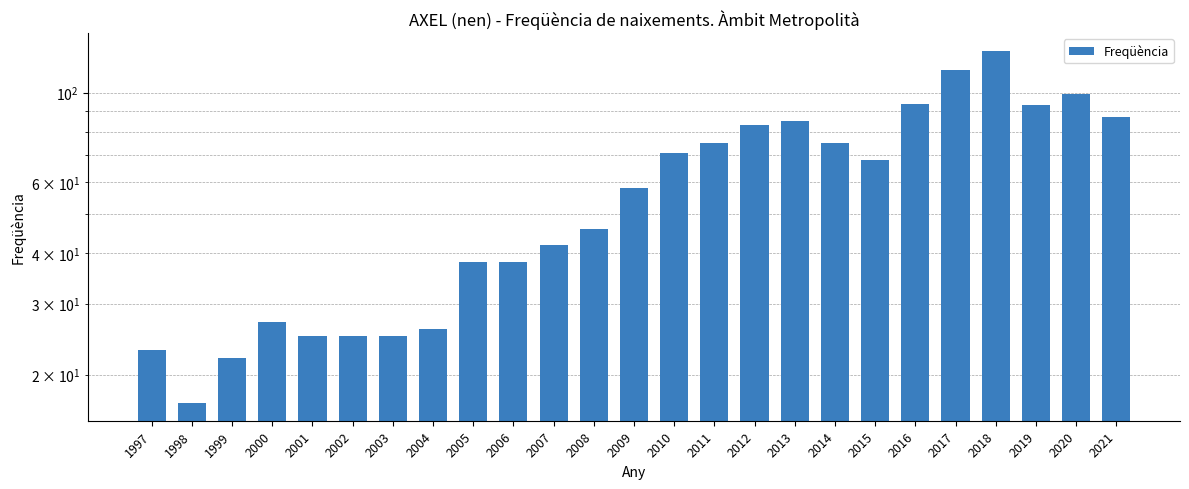

How many values exceed 58?

12